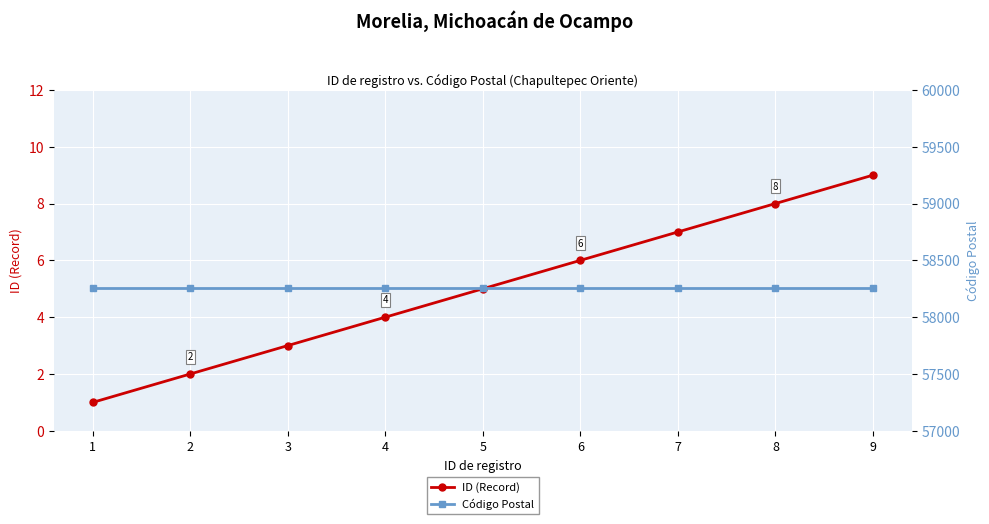

Which category has the highest value in the ID (Record) series?

9